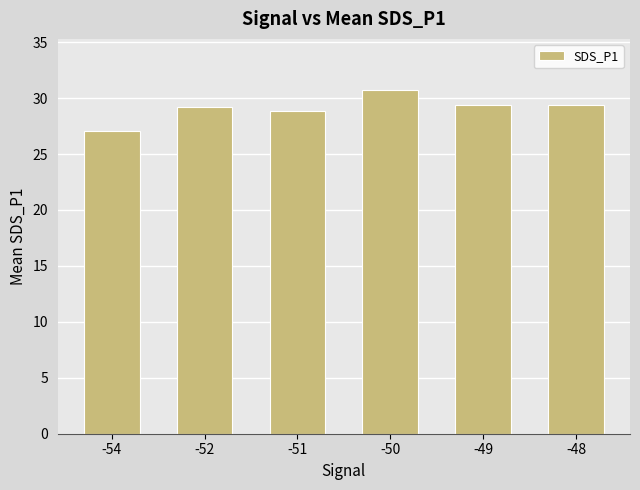

What is the average value?

29.1